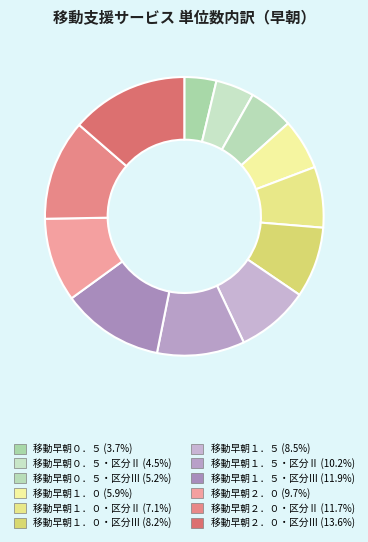

Rank the categories by value from lowest to highest.

移動早朝０．５, 移動早朝０．５・区分Ⅱ, 移動早朝０．５・区分Ⅲ, 移動早朝１．０, 移動早朝１．０・区分Ⅱ, 移動早朝１．０・区分Ⅲ, 移動早朝１．５, 移動早朝２．０, 移動早朝１．５・区分Ⅱ, 移動早朝２．０・区分Ⅱ, 移動早朝１．５・区分Ⅲ, 移動早朝２．０・区分Ⅲ